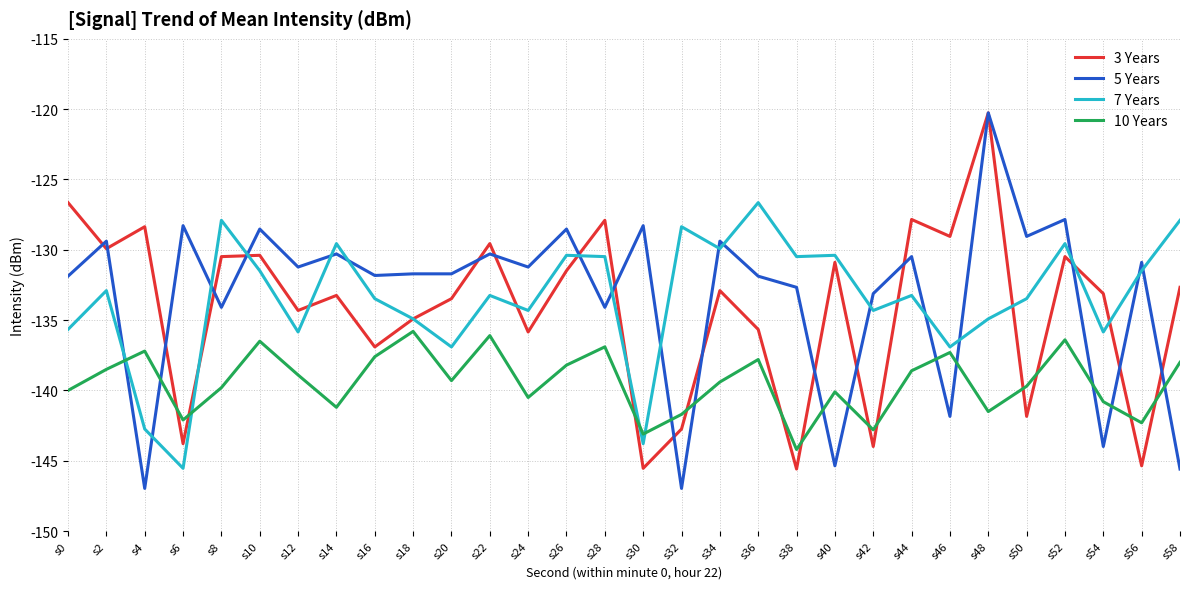

What is the total value across all series at s0?

-534.2